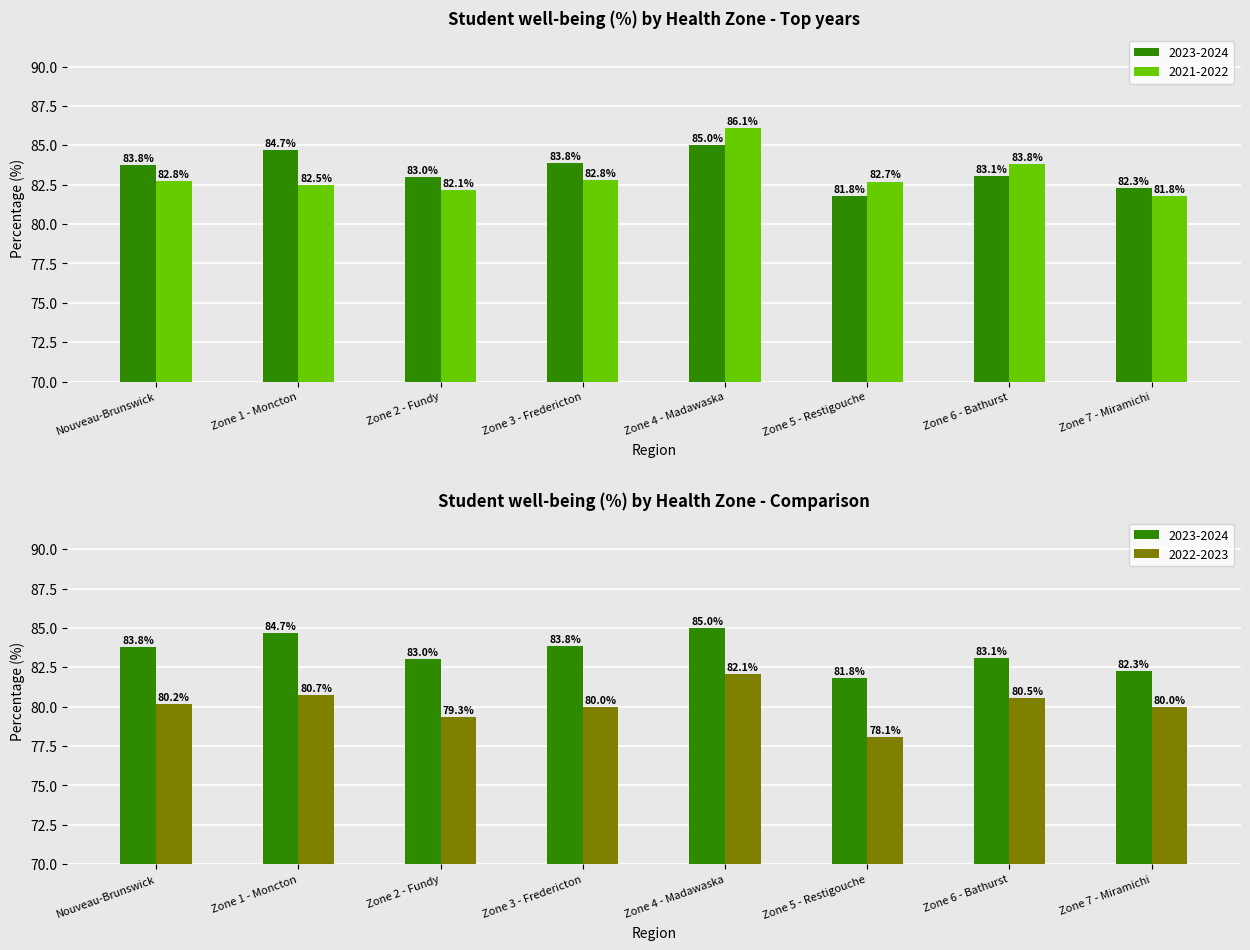

What value does the 2021-2022 series have at Zone 6 - Bathurst?

83.8